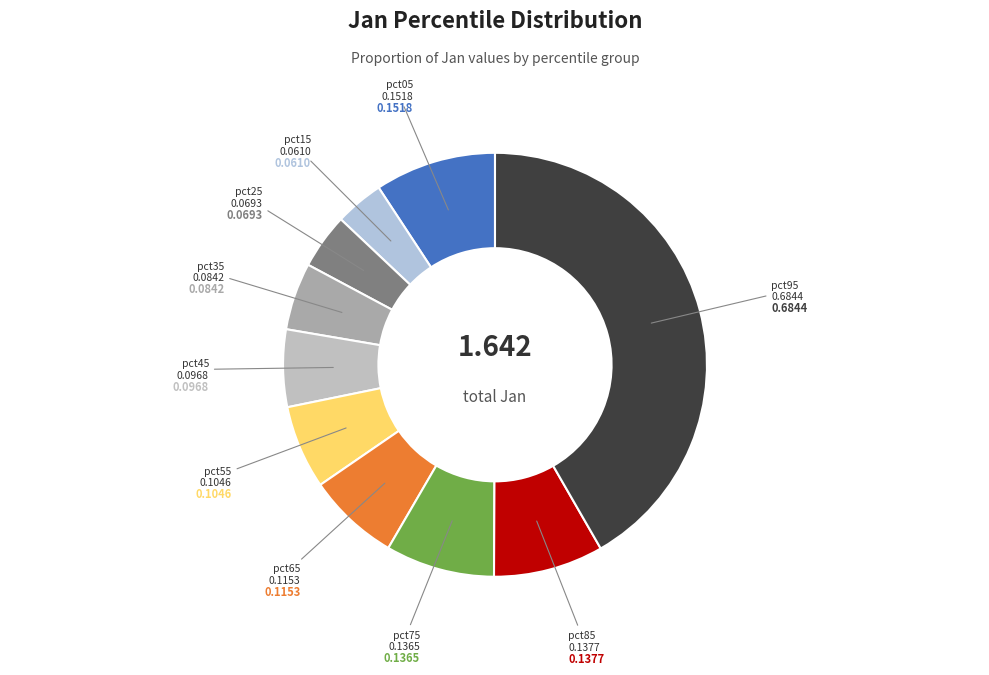

Does any single category account for the majority?

No